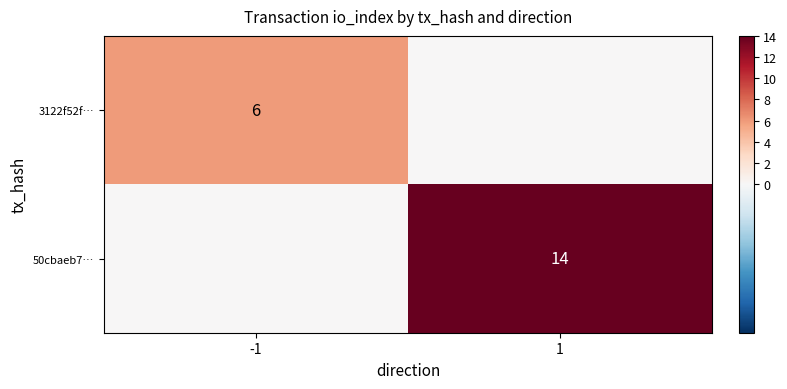

Count the number of data series in this chart.

2